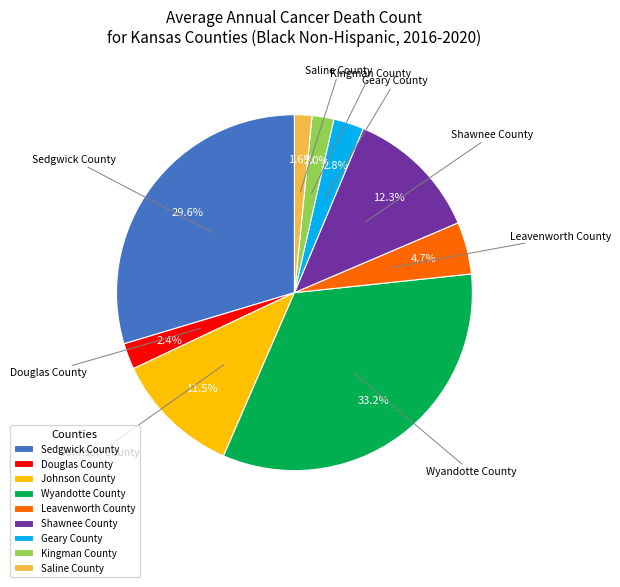

Combined, do Saline County and Wyandotte County account for over 50%?

No